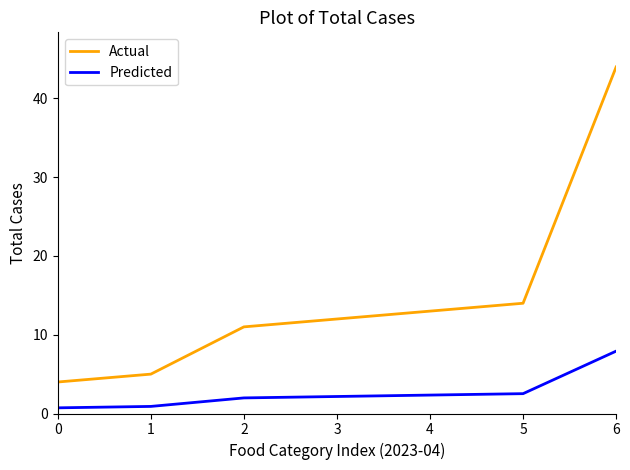

What is the approximate value of Predicted at 1?

0.9